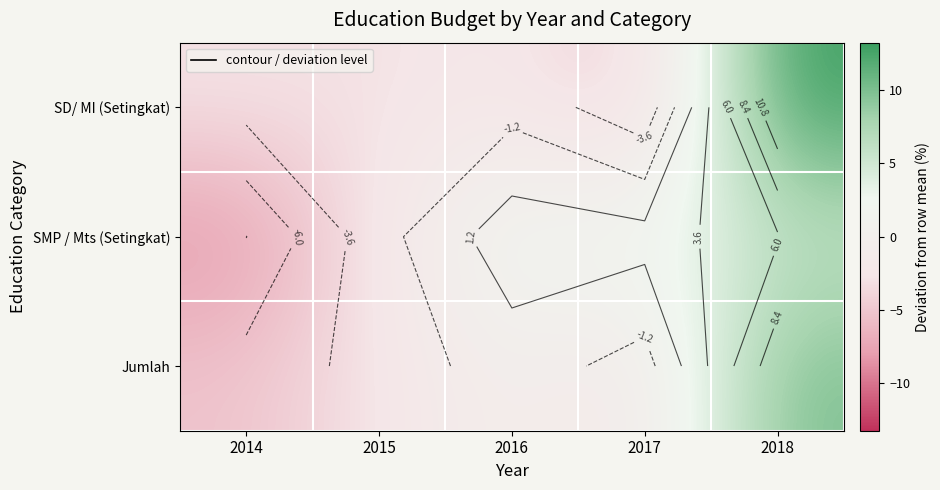

What is the lowest value of the SMP / Mts (Setingkat) series?

-8.5